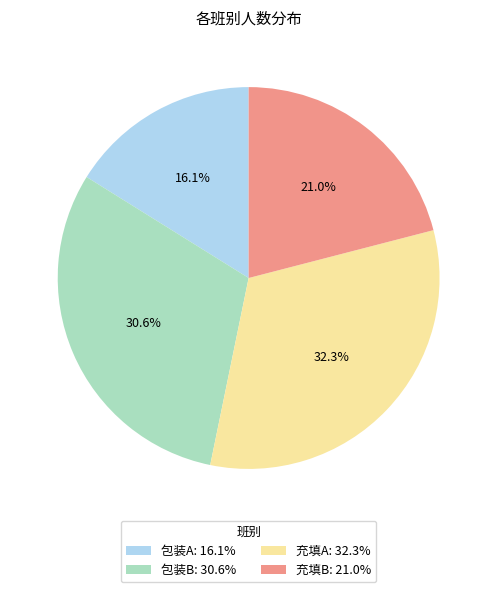

How many segments does this pie chart have?

4